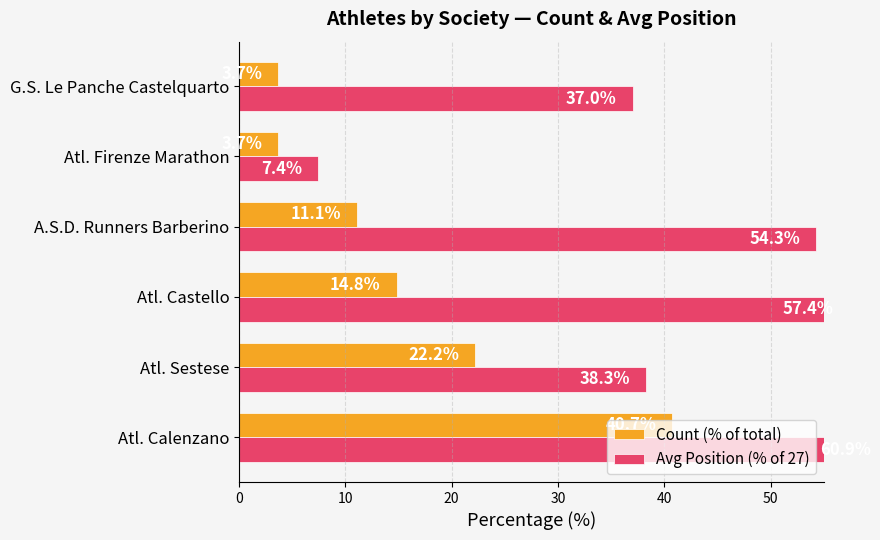

What are all the series names shown in the legend?

Count (% of total), Avg Position (% of 27)